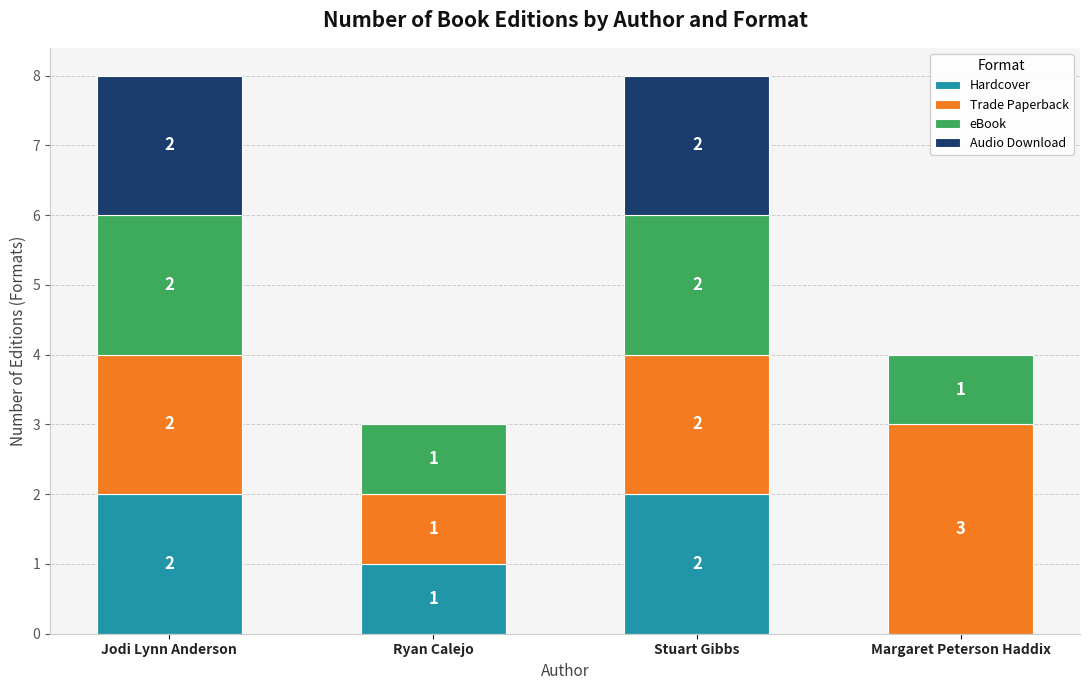

What is the total value across all series at Margaret Peterson Haddix?

4